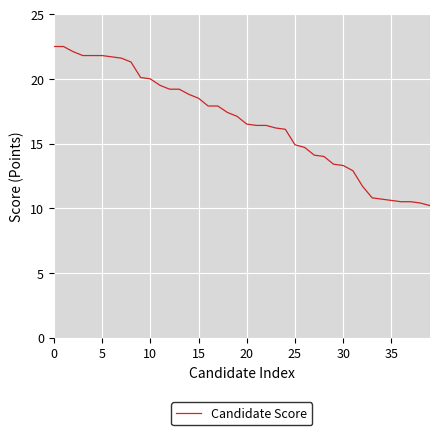

What is the minimum value shown in the chart?

10.2